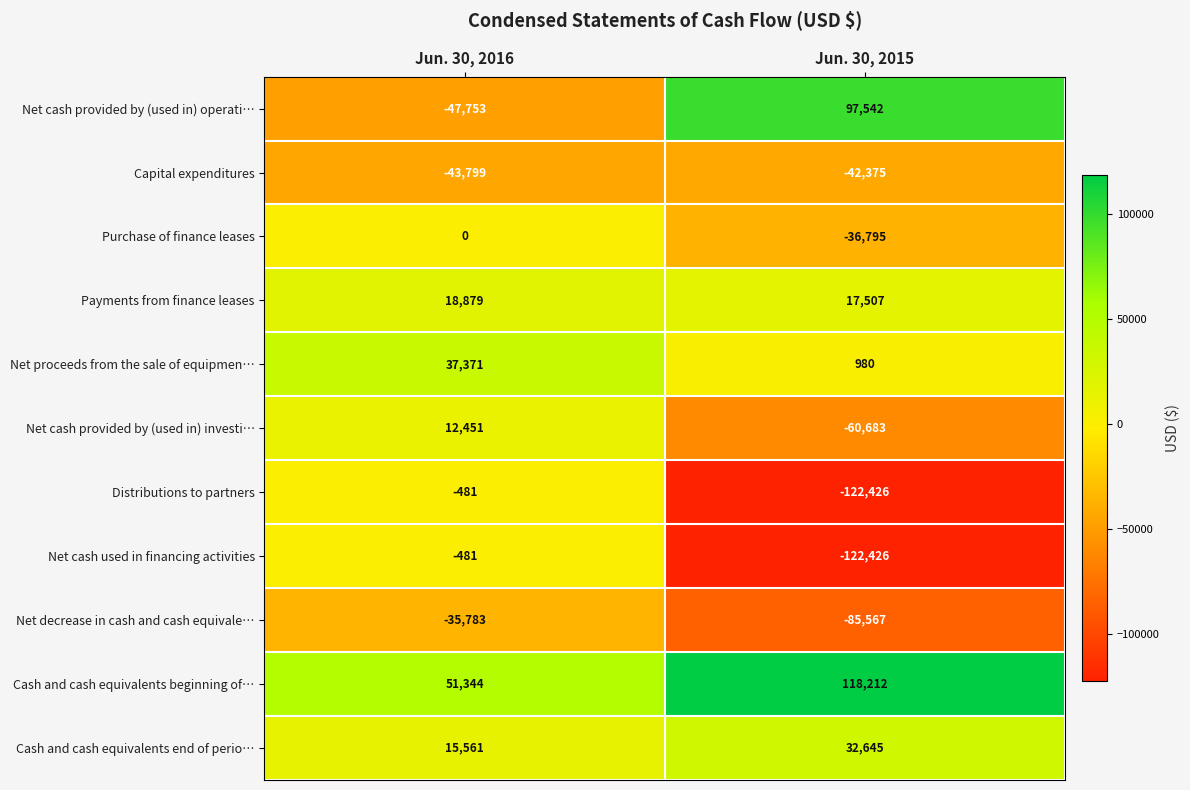

What is the spread (max minus min) of values at Jun. 30, 2016?

99097